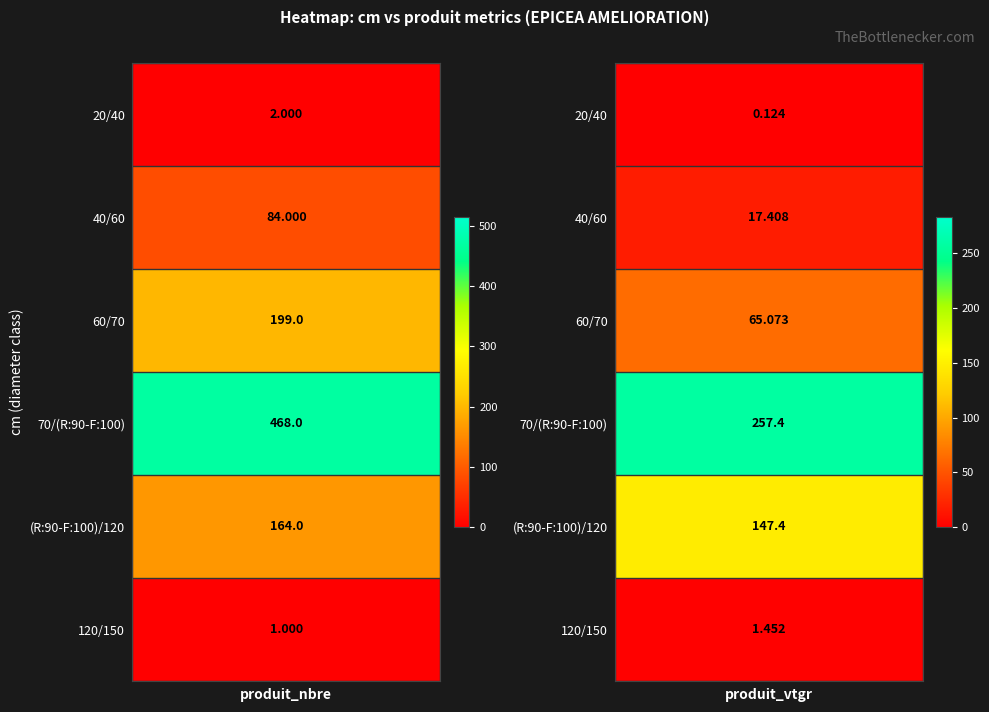

The value of 120/150 at produit_vtgr is 1.5. True or false?

True